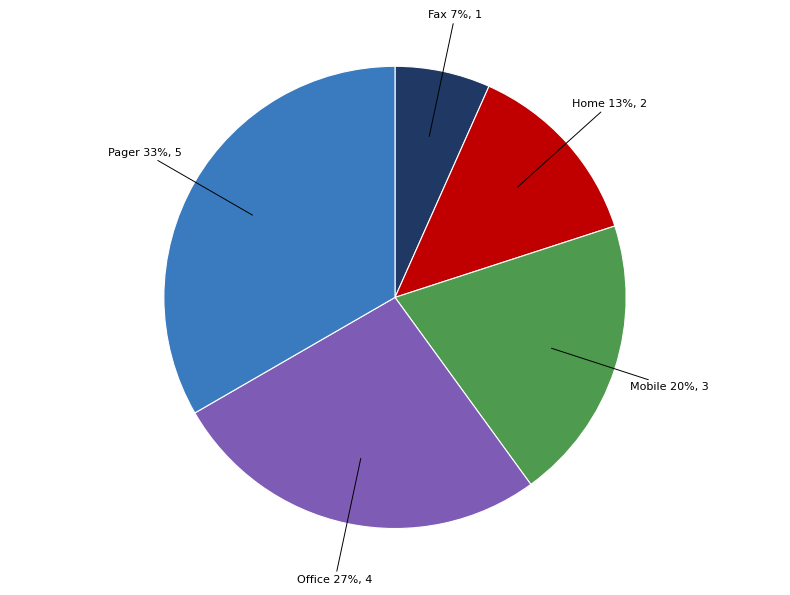

Is there a majority slice in this chart?

No